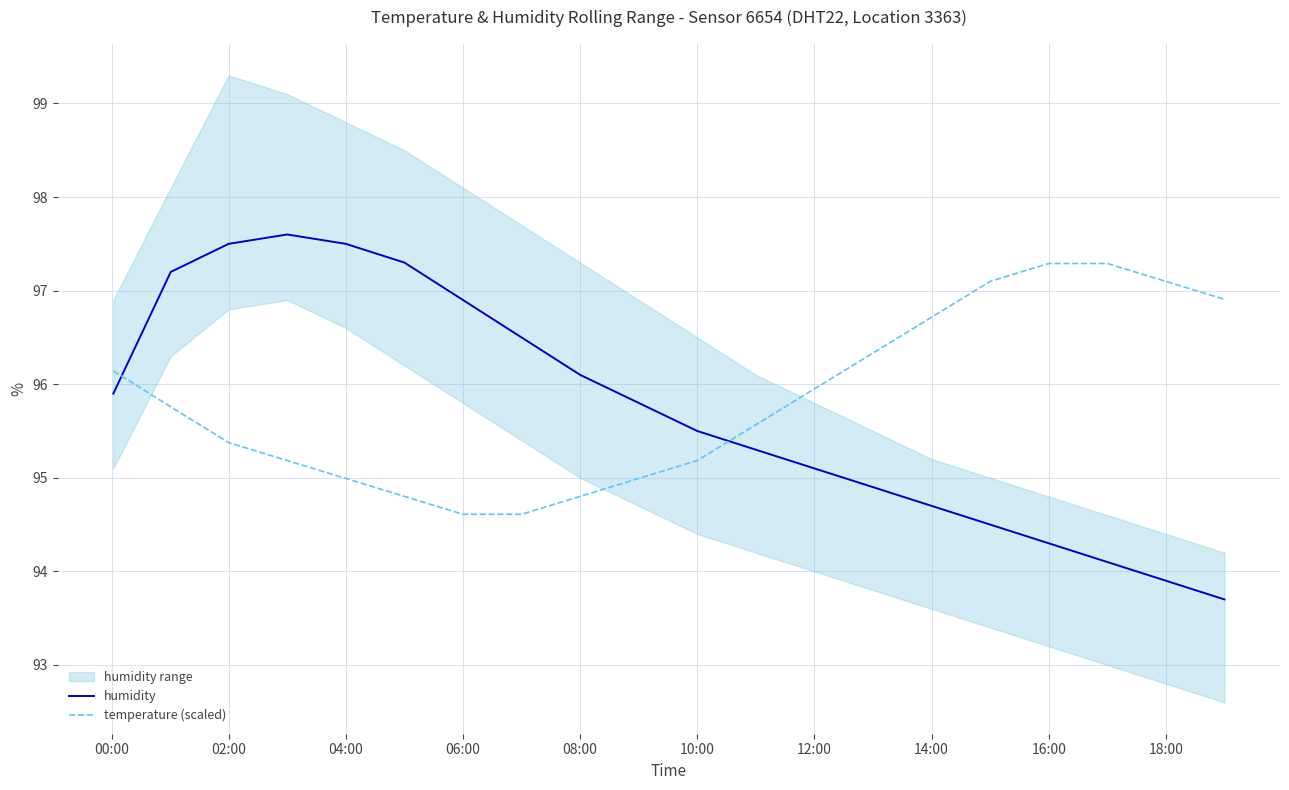

Does the chart display data point markers on the line(s)?

No